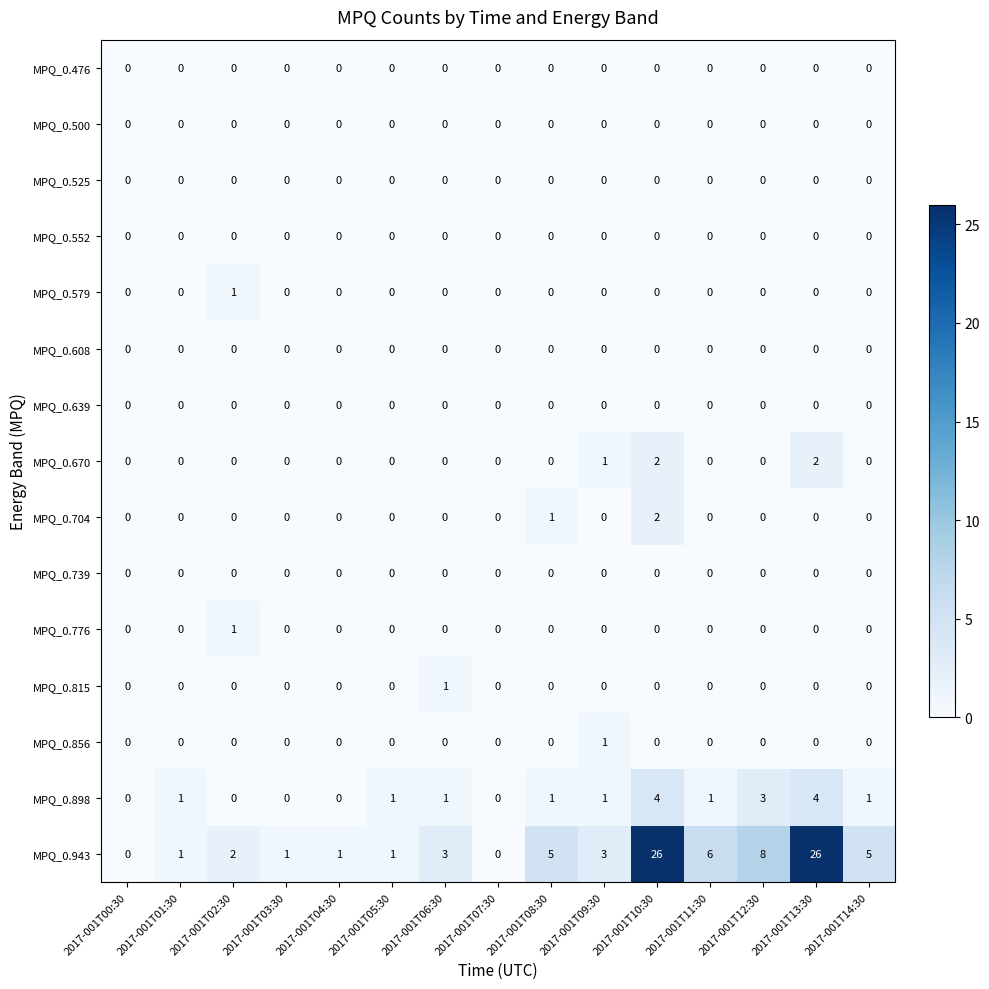

Count the MPQ_0.704 values in the range 0 to 1.

14